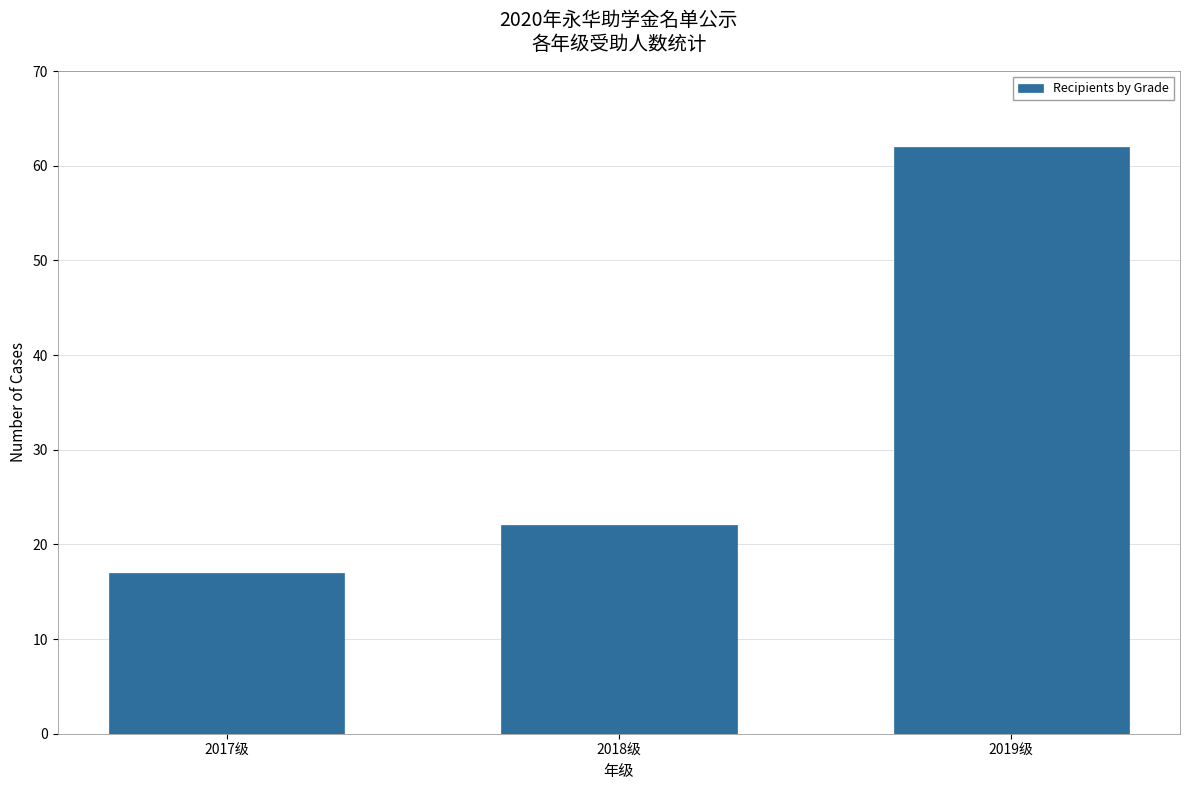

What is the maximum value shown in the chart?

62